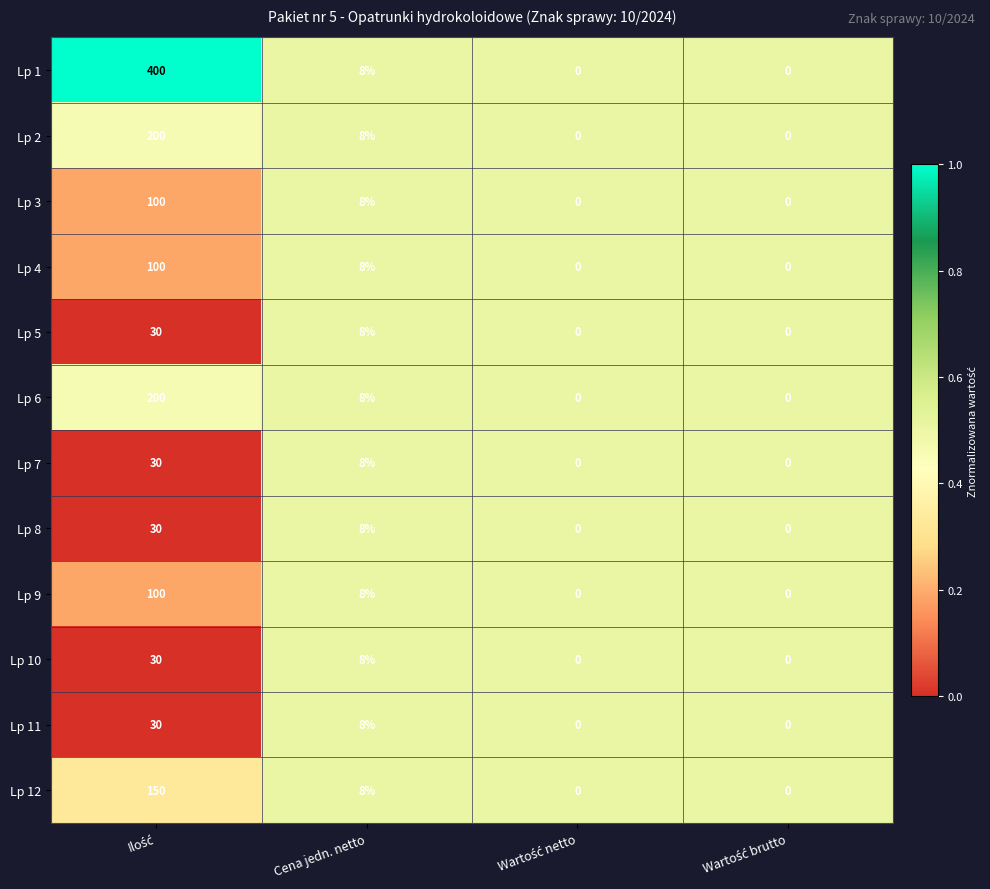

At which label is Lp 2 closest to 100?

Cena jedn. netto